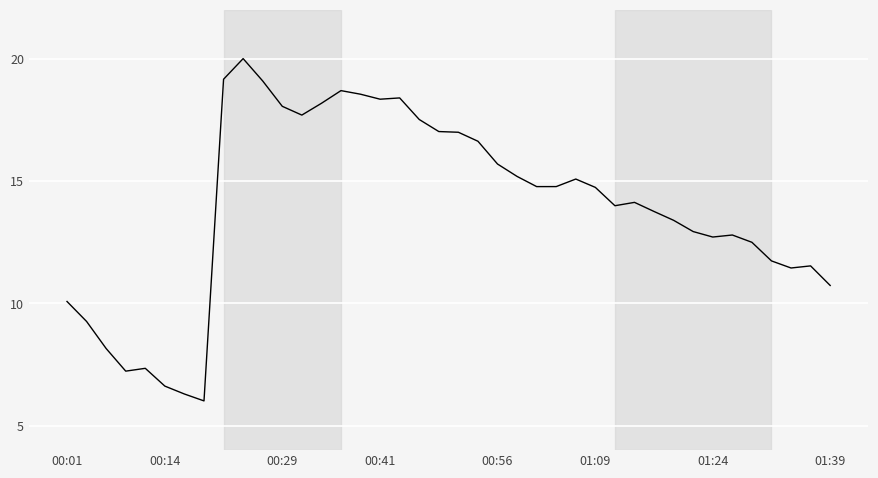

What is the maximum value shown in the chart?

20.0